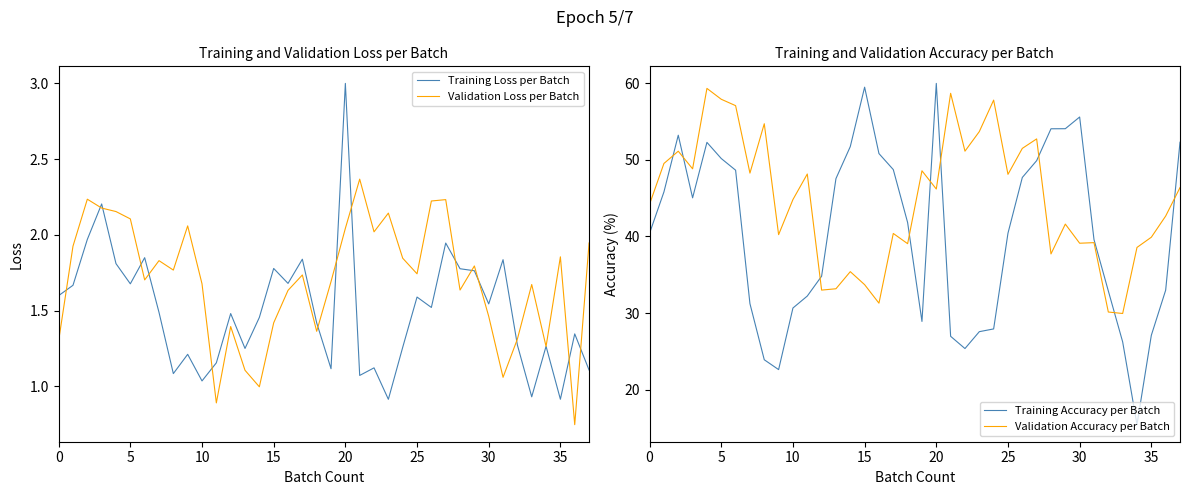

The Training Loss per Batch series shows 1.8 at 28. True or false?

True